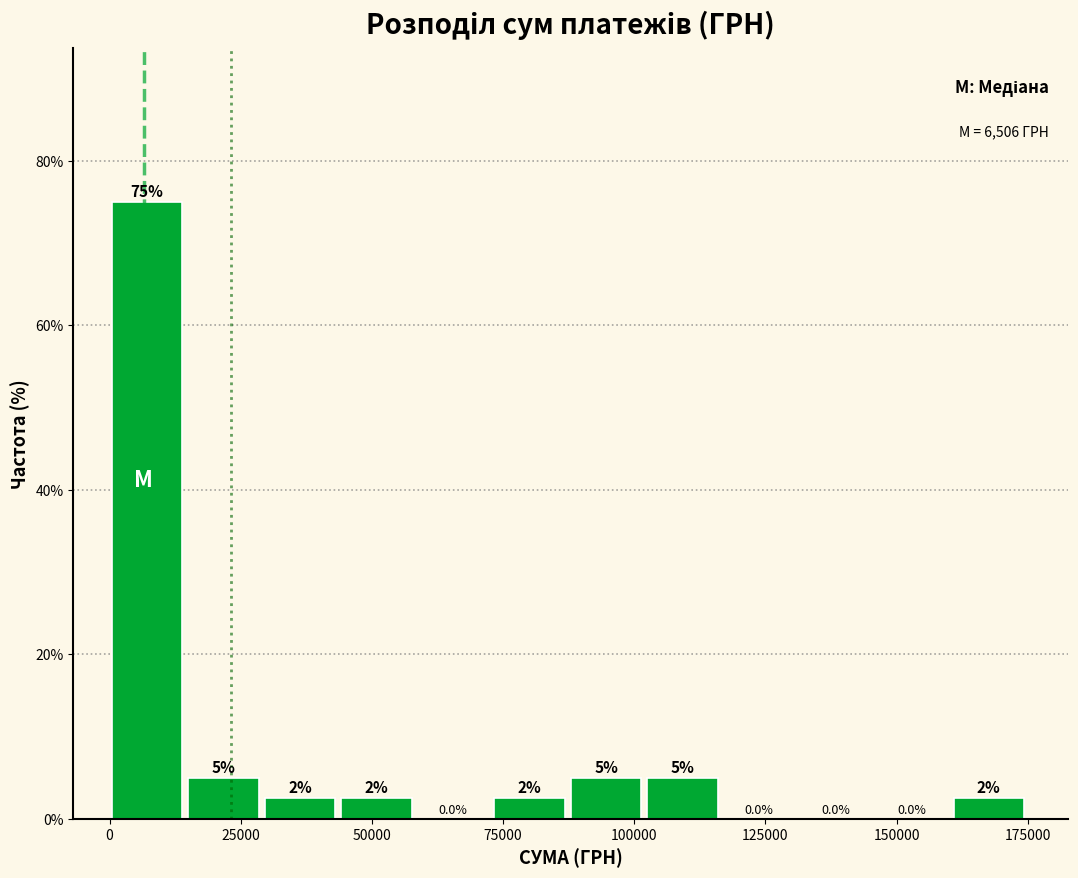

Around what value on the x-axis is the tallest bar? Give the approximate position of its centre, as read against the axis.

5000